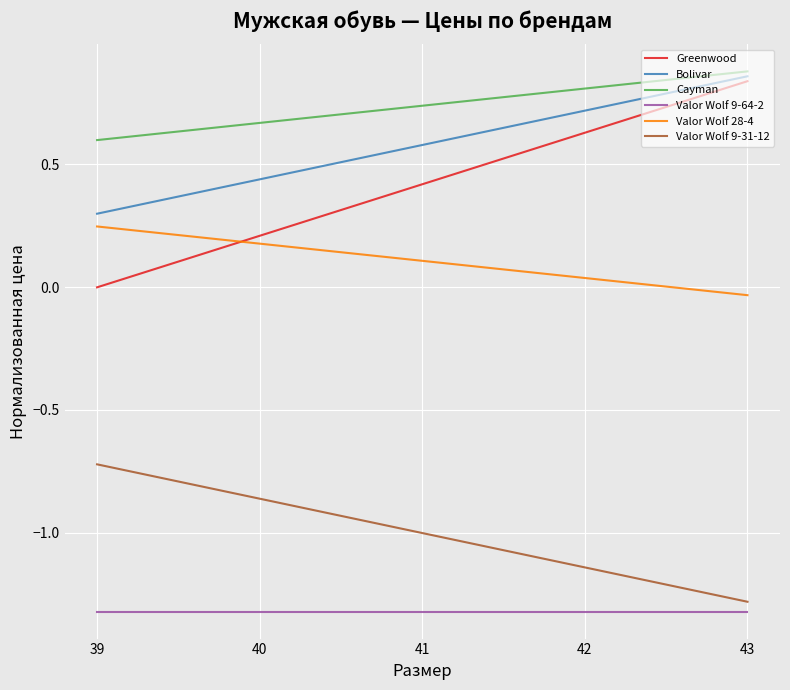

How many categories are shown in the chart?

5